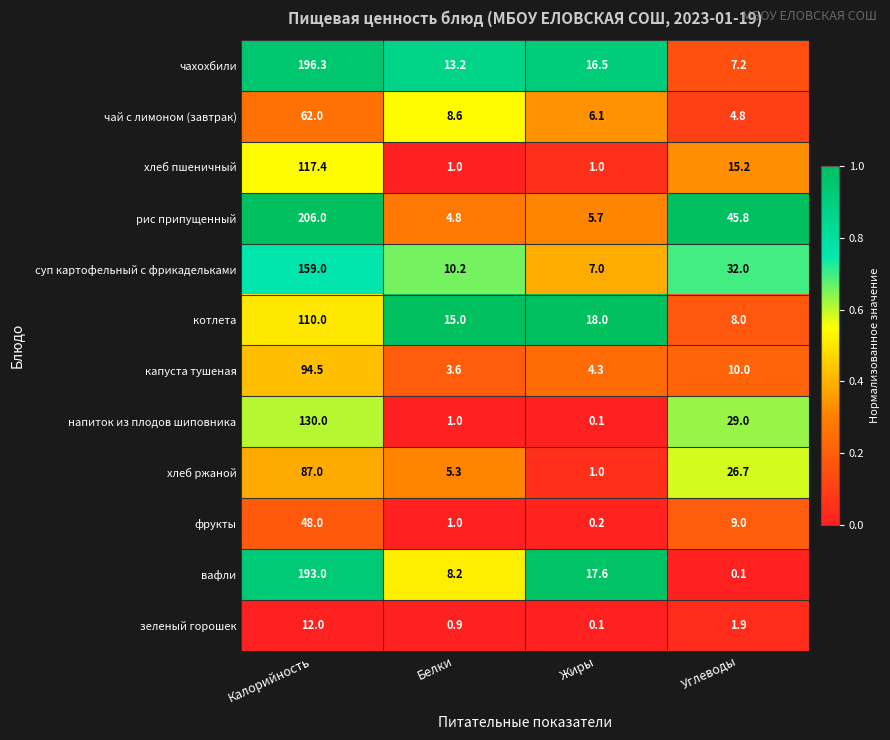

Which series changed the most between Калорийность and Углеводы?

вафли